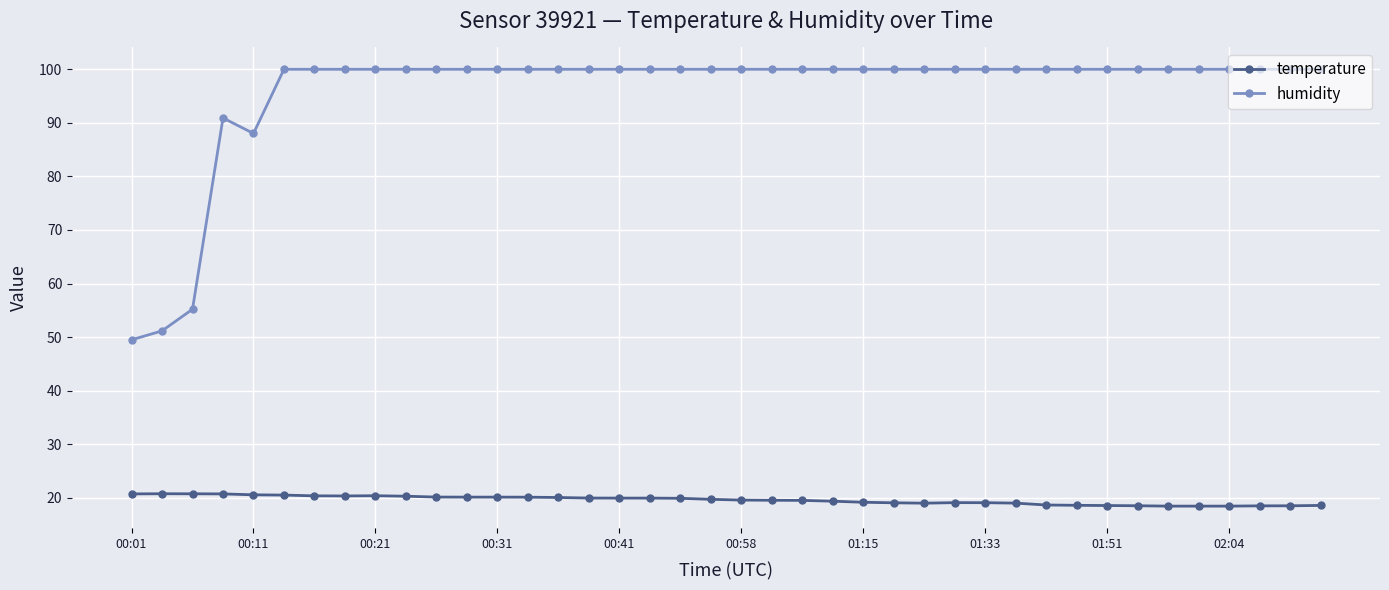

How many data points does each series have?

40